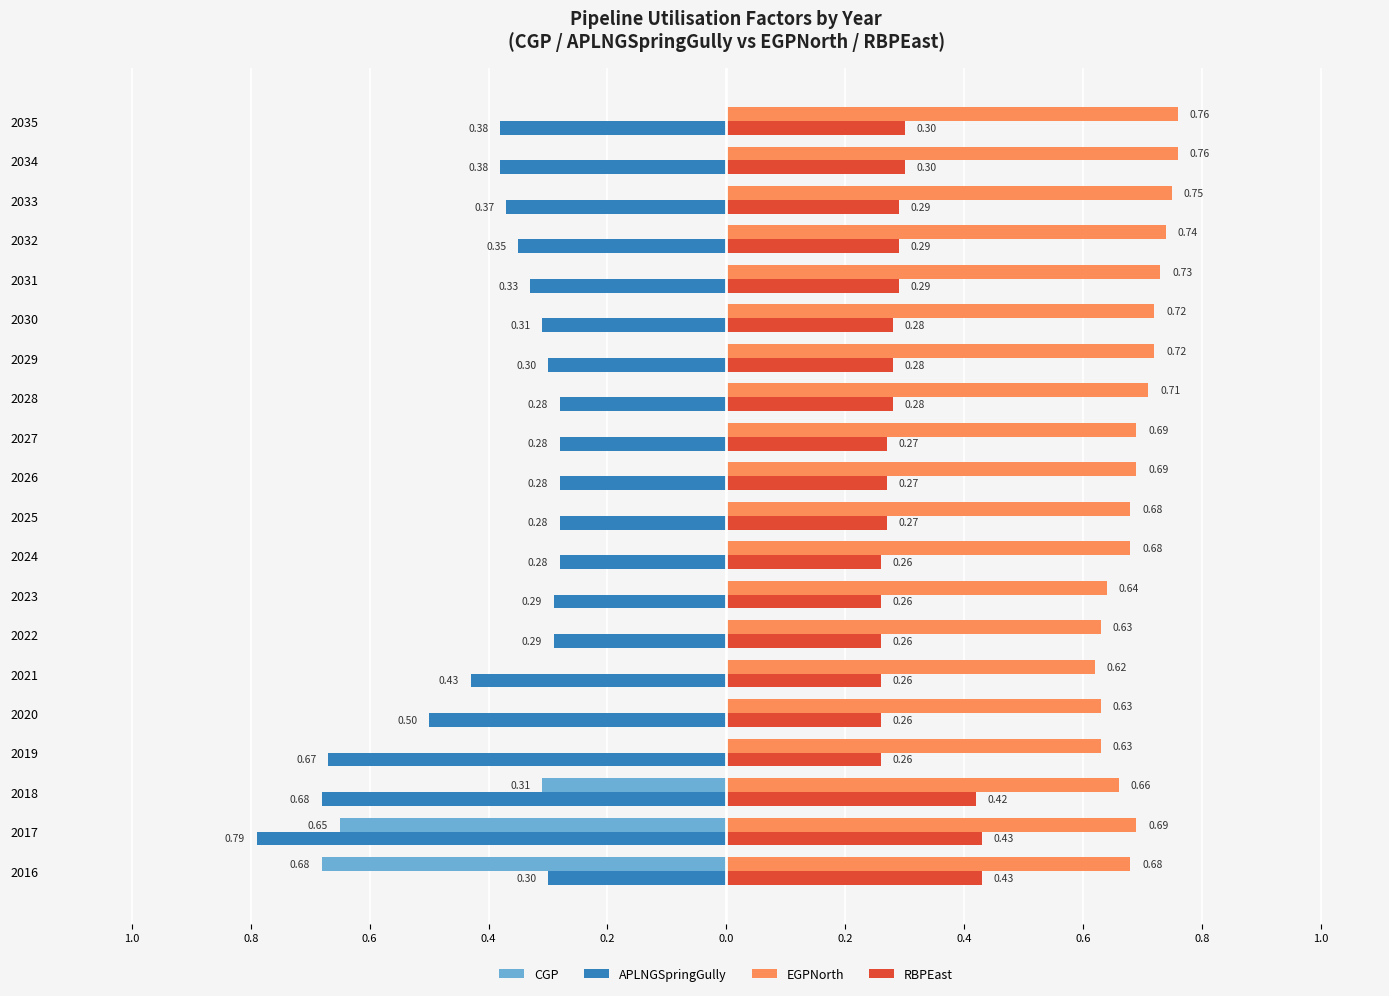

At how many categories does at least one series exceed 0?

20